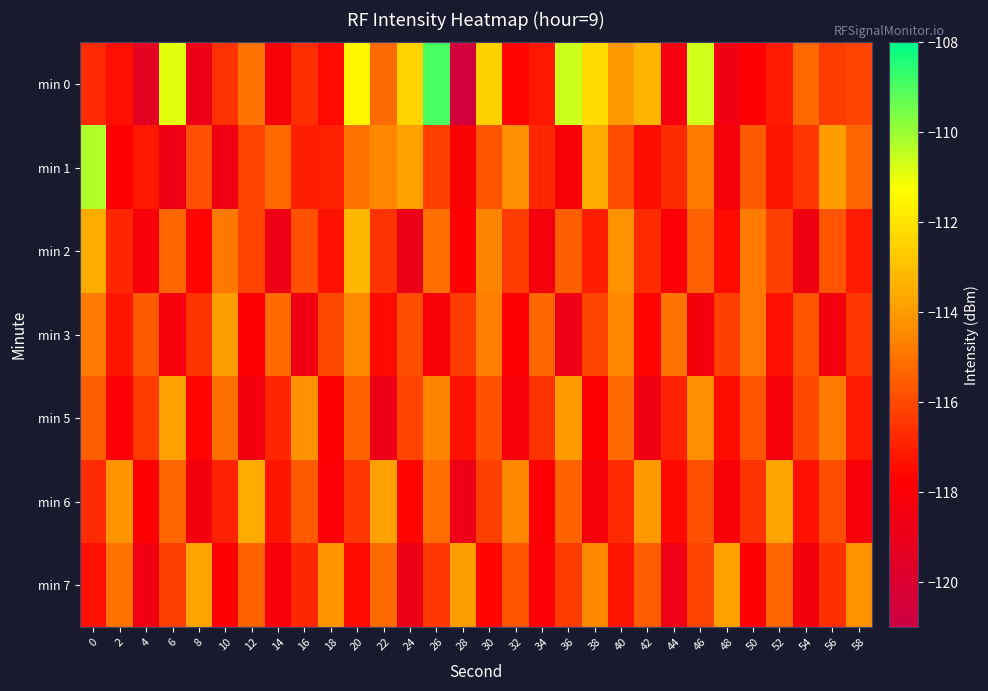

Reading right to left, what are all the values shown in this chart?

min 0: 58=-116.1	56=-116.3	54=-115.2	52=-117.1	50=-117.8	48=-118.6	46=-110.7	44=-118.4	42=-113.3	40=-114.0	38=-112.2	36=-110.6	34=-117.2	32=-117.6	30=-112.5	28=-120.6	26=-109.0	24=-112.4	22=-115.2	20=-111.5	18=-117.5	16=-116.7	14=-118.1	12=-115.0	10=-116.5	8=-118.9	6=-110.9	4=-119.4	2=-117.4	0=-116.8
min 1: 58=-115.3	56=-113.9	54=-116.4	52=-117.2	50=-115.6	48=-118.3	46=-114.8	44=-116.7	42=-117.4	40=-115.9	38=-113.5	36=-118.1	34=-116.8	32=-114.3	30=-115.7	28=-117.9	26=-116.2	24=-113.8	22=-114.5	20=-115.0	18=-117.0	16=-117.0	14=-115.2	12=-116.1	10=-118.6	8=-115.9	6=-118.7	4=-117.2	2=-117.8	0=-110.3
min 2: 58=-117.1	56=-115.7	54=-118.6	52=-116.2	50=-114.8	48=-117.5	46=-115.4	44=-118.0	42=-116.7	40=-114.2	38=-117.0	36=-115.5	34=-118.4	32=-116.3	30=-114.6	28=-117.8	26=-115.1	24=-118.9	22=-116.5	20=-113.2	18=-117.3	16=-115.8	14=-118.7	12=-116.1	10=-114.9	8=-117.6	6=-115.3	4=-118.2	2=-116.8	0=-113.5
min 3: 58=-116.4	56=-118.5	54=-115.7	52=-117.3	50=-114.9	48=-116.2	46=-118.4	44=-115.0	42=-117.6	40=-114.5	38=-116.1	36=-118.7	34=-115.3	32=-117.9	30=-114.7	28=-116.3	26=-118.1	24=-115.9	22=-117.5	20=-114.4	18=-116.0	16=-118.6	14=-115.2	12=-117.8	10=-113.9	8=-116.5	6=-118.3	4=-115.6	2=-117.2	0=-114.8
min 5: 58=-117.1	56=-114.8	54=-116.0	52=-118.3	50=-115.7	48=-117.4	46=-114.3	44=-116.9	42=-118.6	40=-115.2	38=-117.7	36=-113.9	34=-116.5	32=-118.2	30=-115.8	28=-117.3	26=-114.6	24=-116.1	22=-118.8	20=-115.4	18=-117.9	16=-114.2	14=-116.8	12=-118.5	10=-115.1	8=-117.6	6=-113.8	4=-116.3	2=-118.0	0=-115.5
min 6: 58=-118.2	56=-115.9	54=-117.3	52=-113.7	50=-116.5	48=-118.1	46=-115.8	44=-117.5	42=-114.0	40=-116.7	38=-118.3	36=-115.4	34=-117.9	32=-114.5	30=-116.2	28=-118.8	26=-115.1	24=-117.6	22=-113.8	20=-116.4	18=-118.0	16=-115.6	14=-117.2	12=-113.5	10=-116.9	8=-118.4	6=-115.3	4=-117.8	2=-114.1	0=-116.7
min 7: 58=-114.2	56=-116.6	54=-118.4	52=-115.3	50=-117.9	48=-113.8	46=-116.1	44=-118.7	42=-115.5	40=-117.2	38=-114.5	36=-116.3	34=-118.0	32=-115.7	30=-117.6	28=-113.9	26=-116.4	24=-118.9	22=-115.2	20=-117.5	18=-114.1	16=-116.8	14=-118.2	12=-115.4	10=-117.8	8=-113.7	6=-116.2	4=-118.6	2=-115.0	0=-117.3